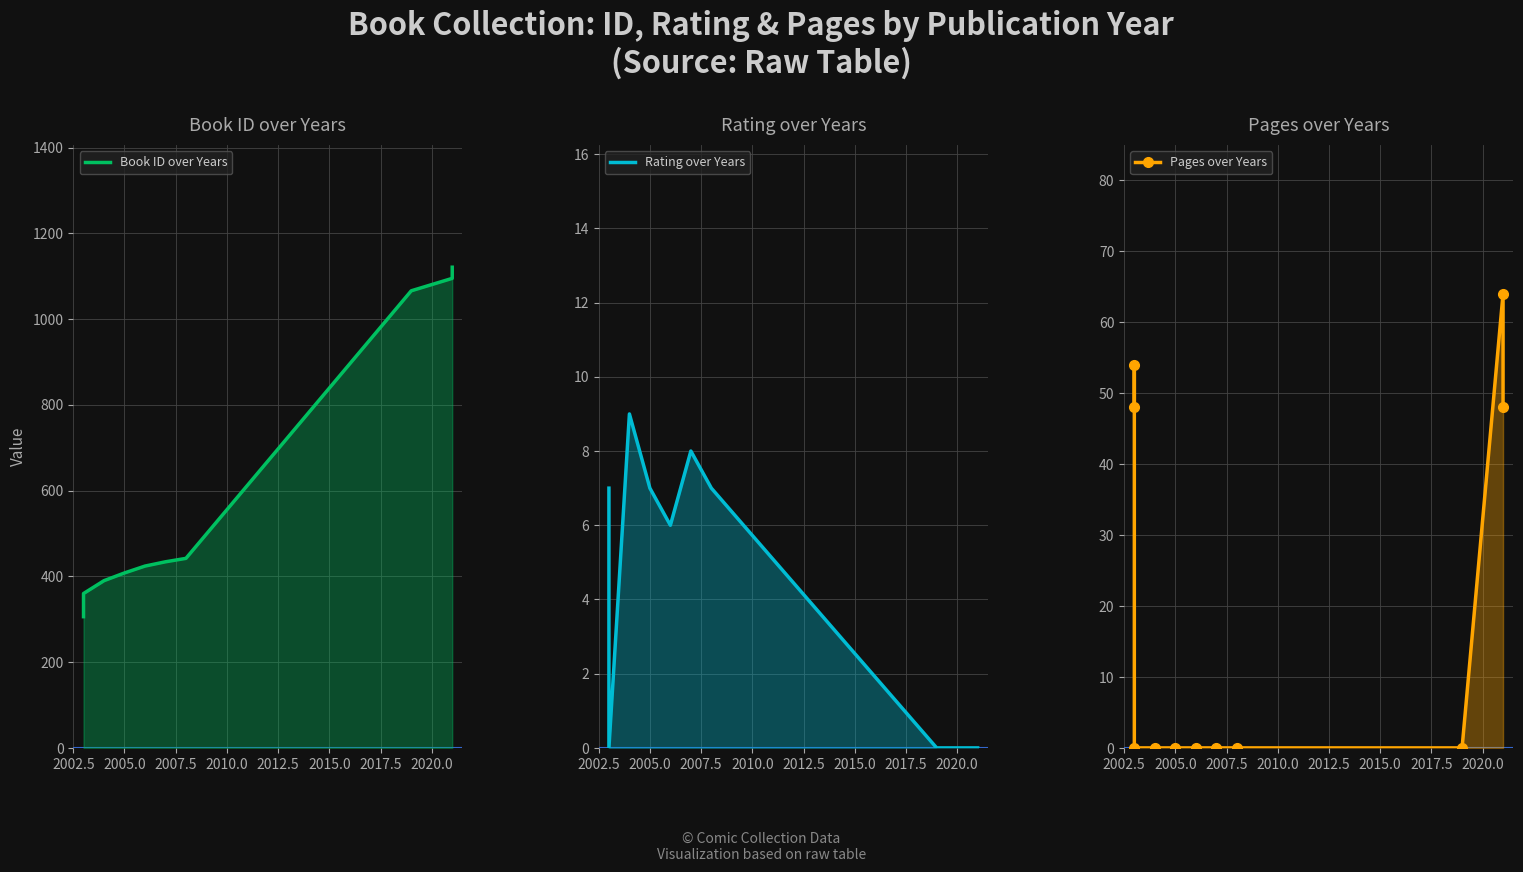

What is the maximum value shown in the chart?

1121